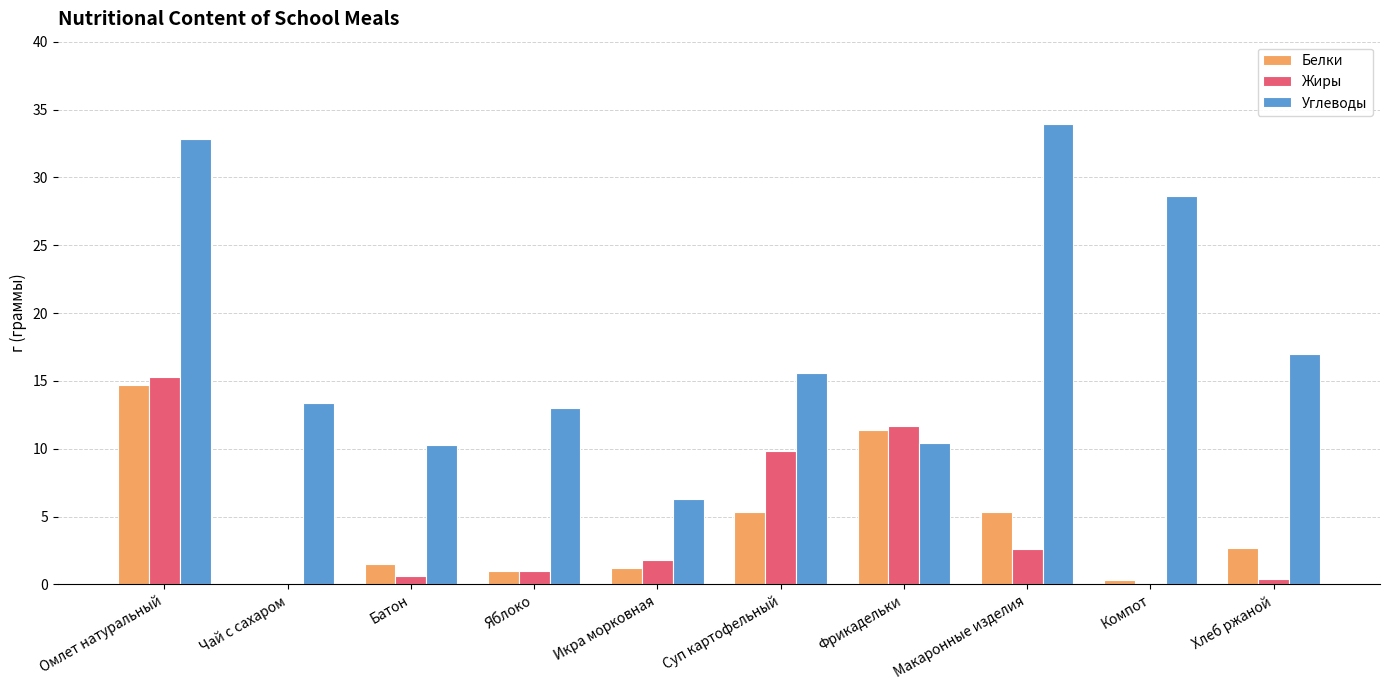

Where does the Углеводы series first go above 15?

Омлет натуральный